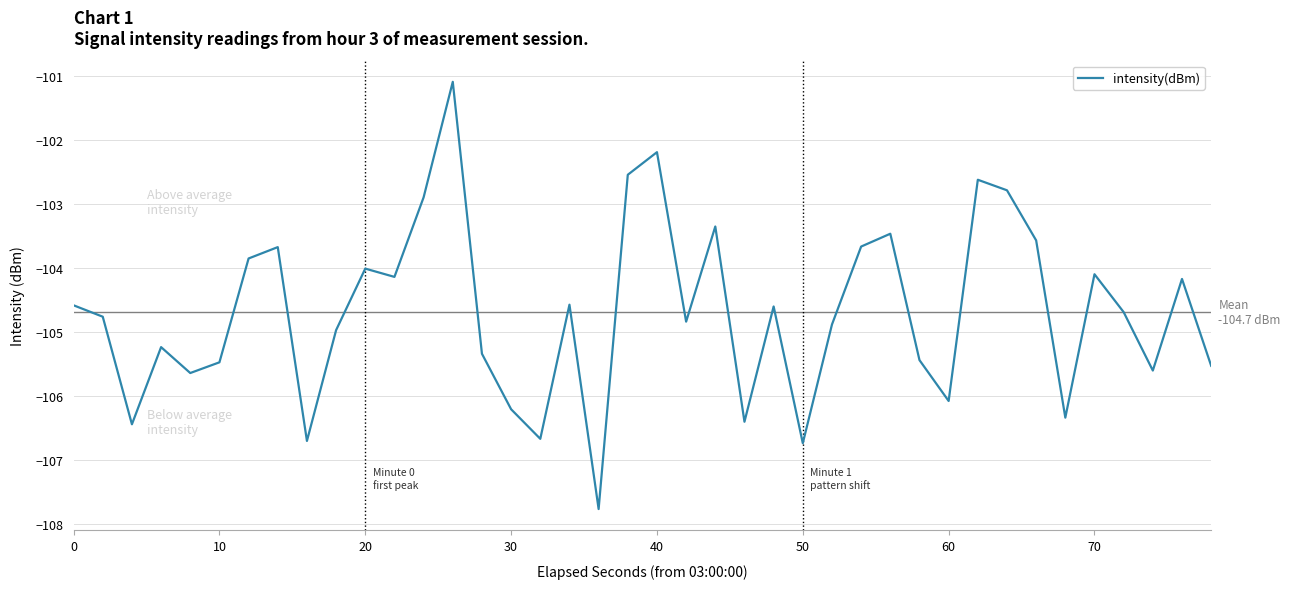

What is the maximum value shown in the chart?

-101.1